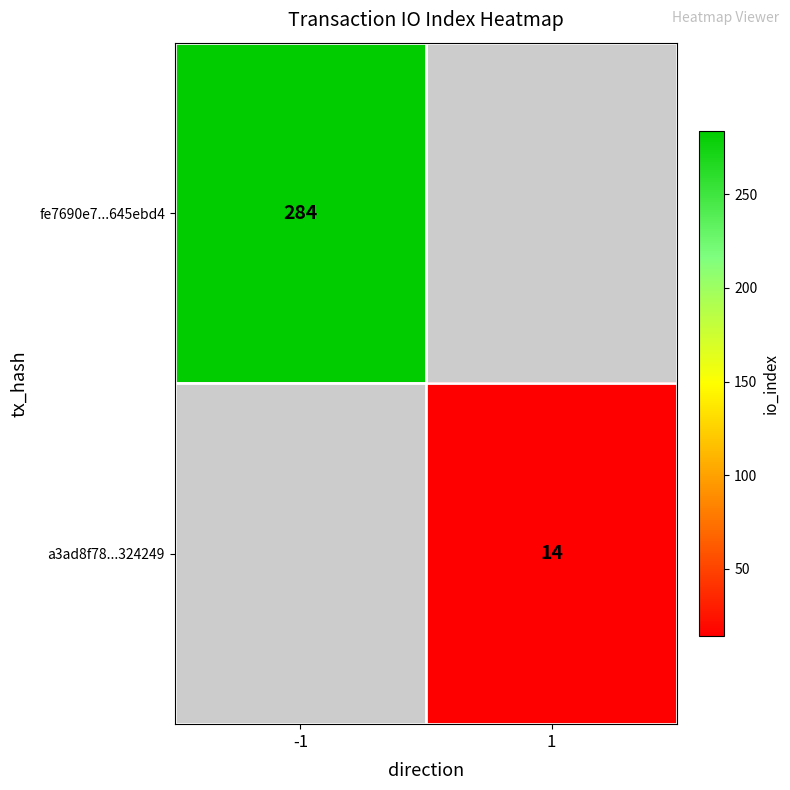

The value of a3ad8f78...324249 at 1 is 5. True or false?

False